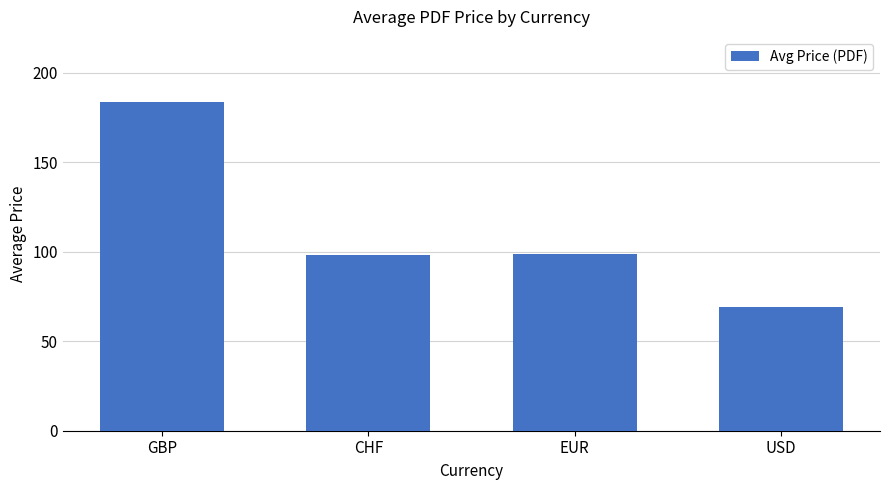

What is the value of the 4th bar from the left?

69.0